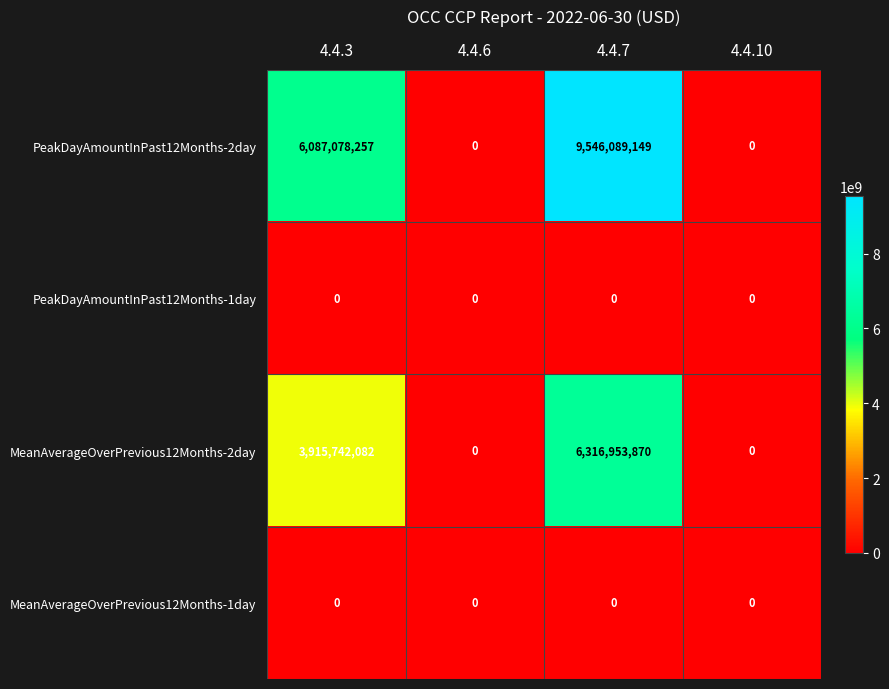

Count the PeakDayAmountInPast12Months-2day values in the range 0 to 9546089149.

4